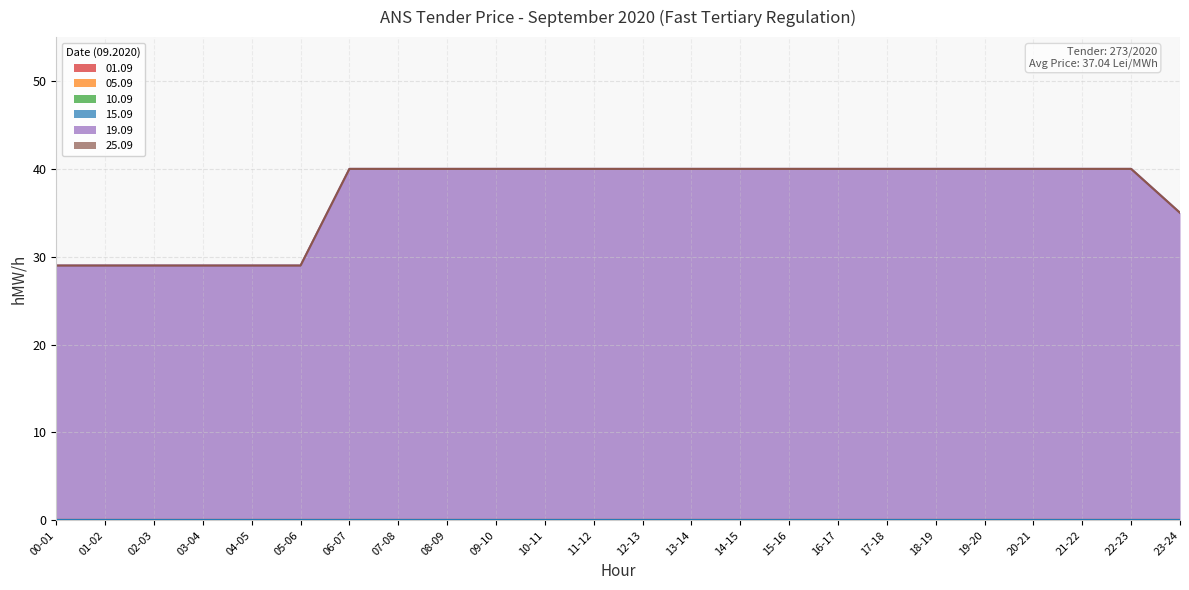

What position from the right is 22-23?

2